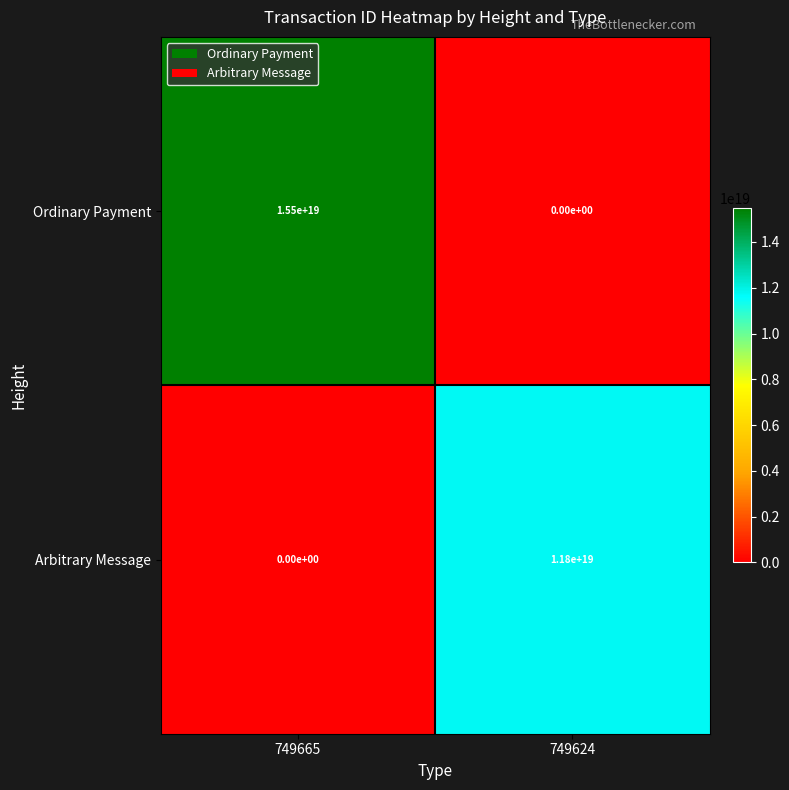

Where is Ordinary Payment nearest to the value 7750000000000000000?

749665